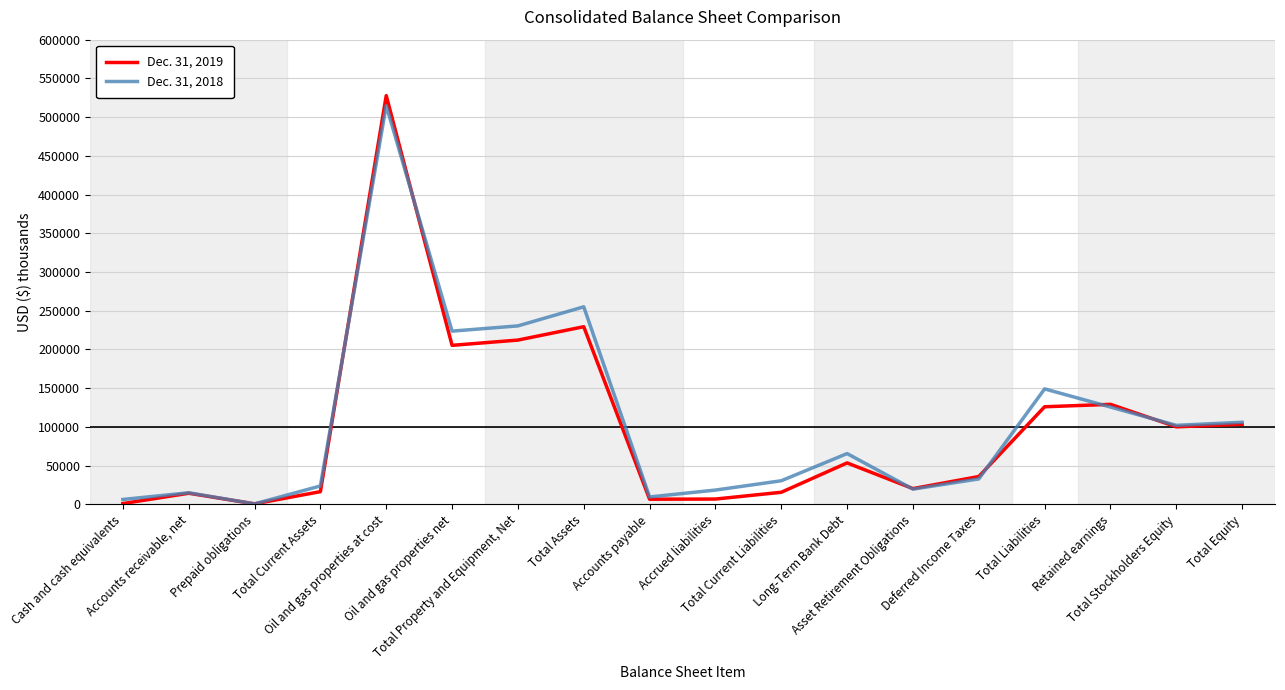

At which label does Dec. 31, 2018 reach its minimum?

Prepaid obligations